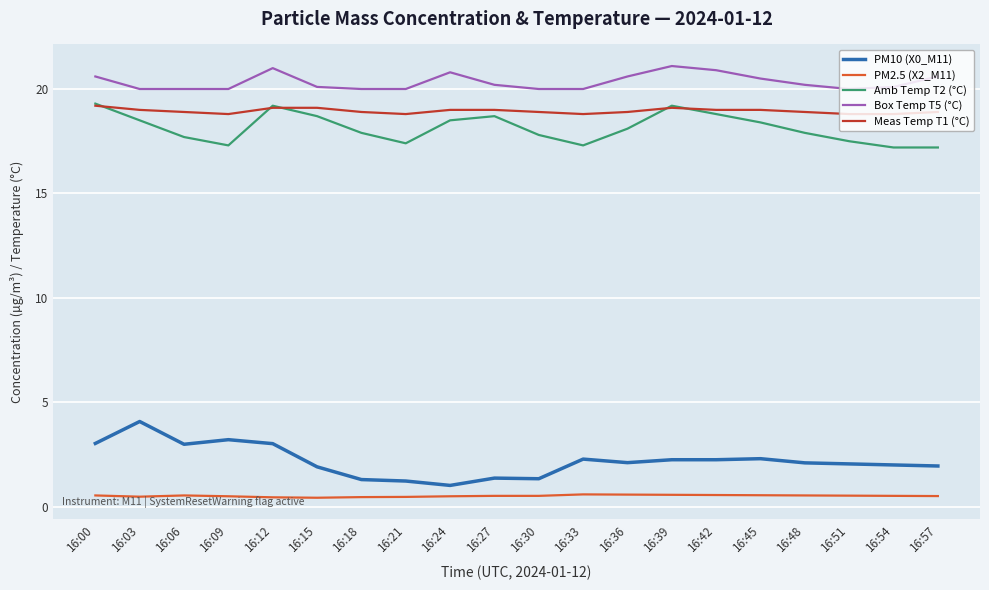

The Box Temp T5 (°C) series shows 12.1 at 16:33. True or false?

False